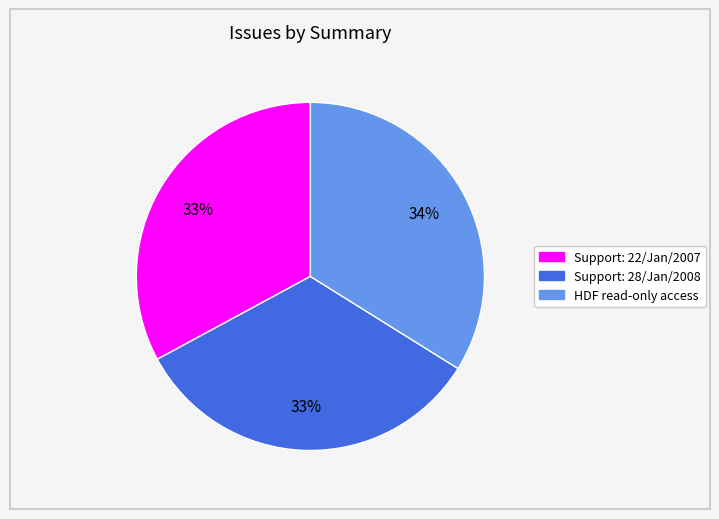

Count the number of slices in the pie.

3